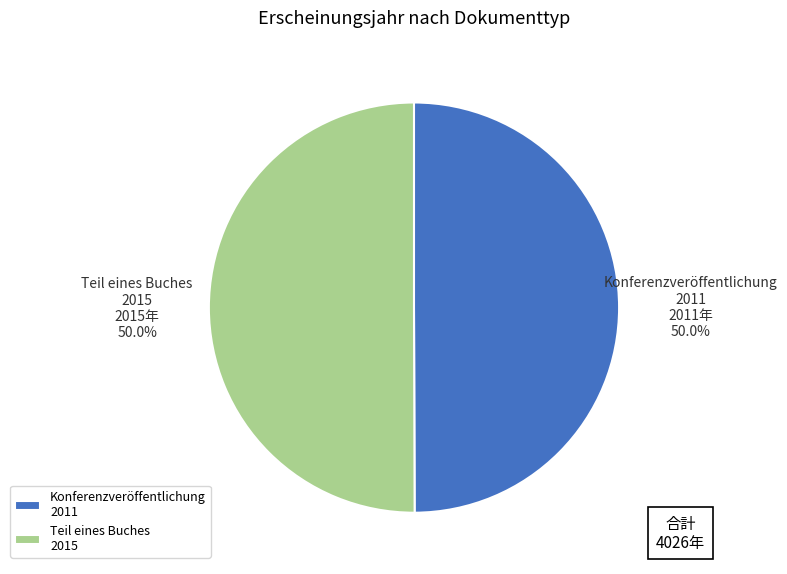

Is the sum of Teil eines Buches 2015 and Konferenzveröffentlichung 2011 greater than half?

Yes